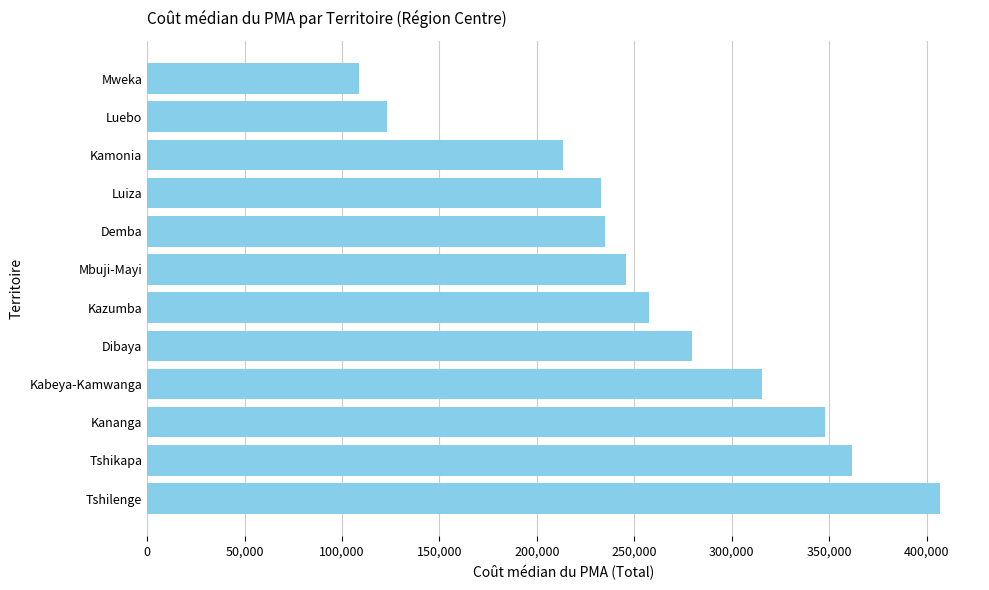

What is the change in value from Dibaya to Kamonia?

-65803.6